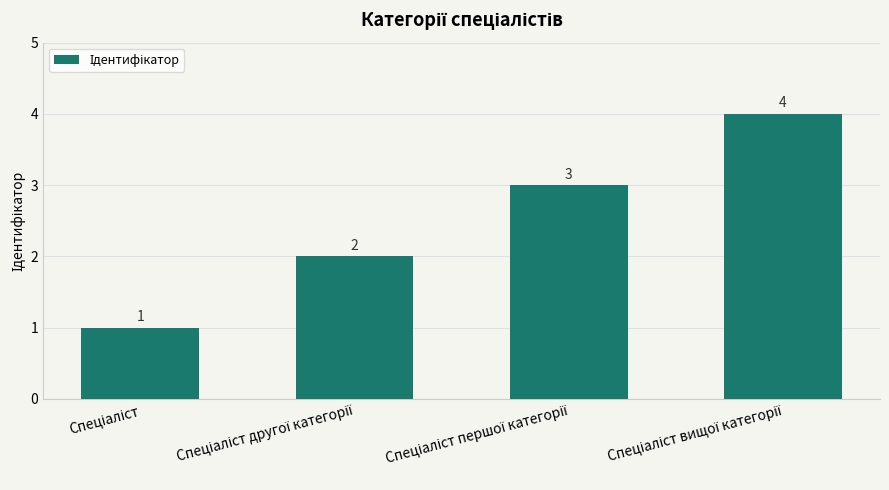

What is the greatest value displayed?

4